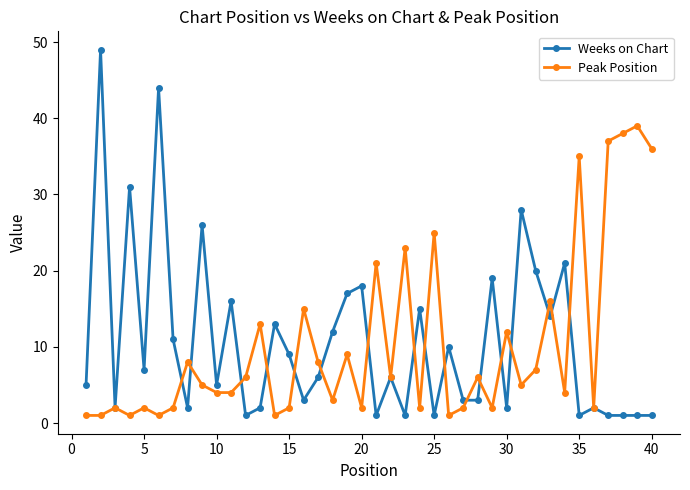

List the series in order of their peak value, highest first.

Weeks on Chart, Peak Position